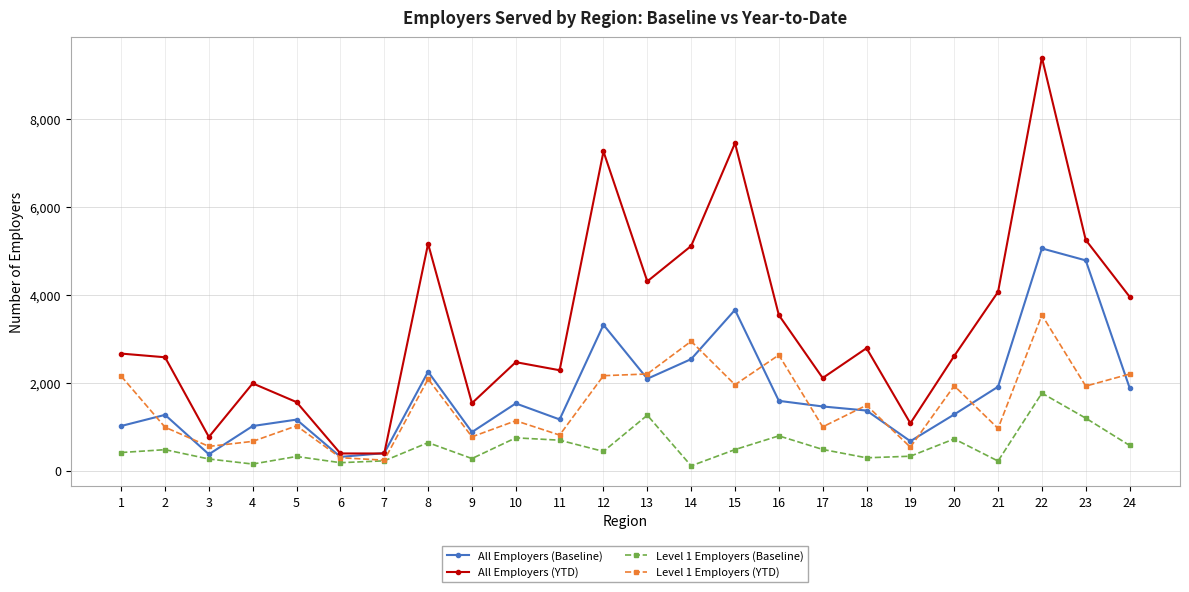

What is the value of the All Employers (Baseline) point at the 11th from the left?

1166